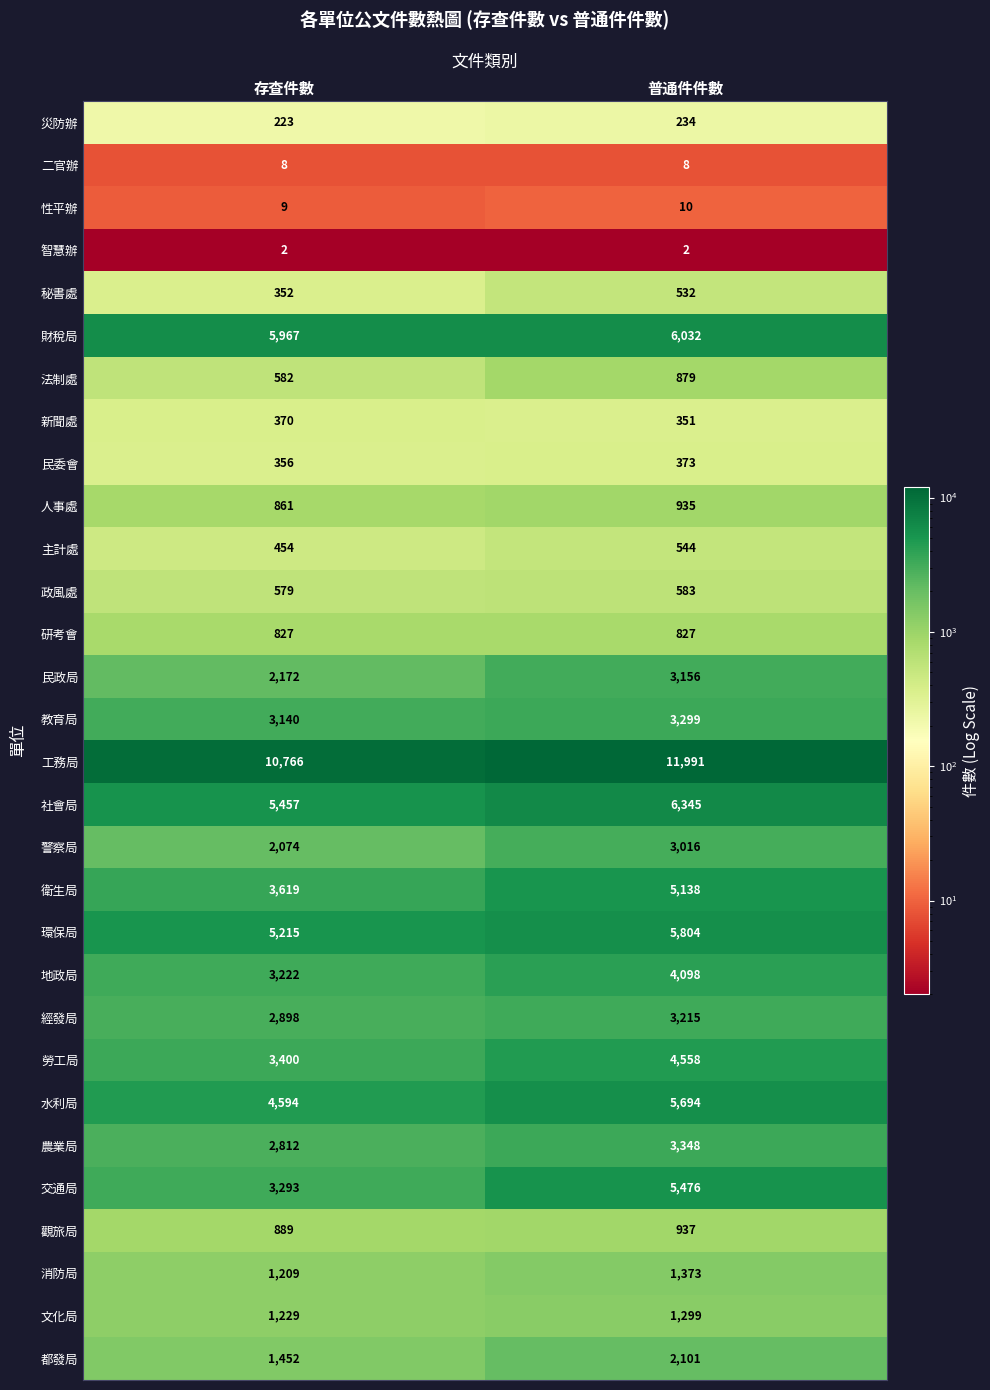

What is the difference between the highest and lowest values at 普通件件數?

11989